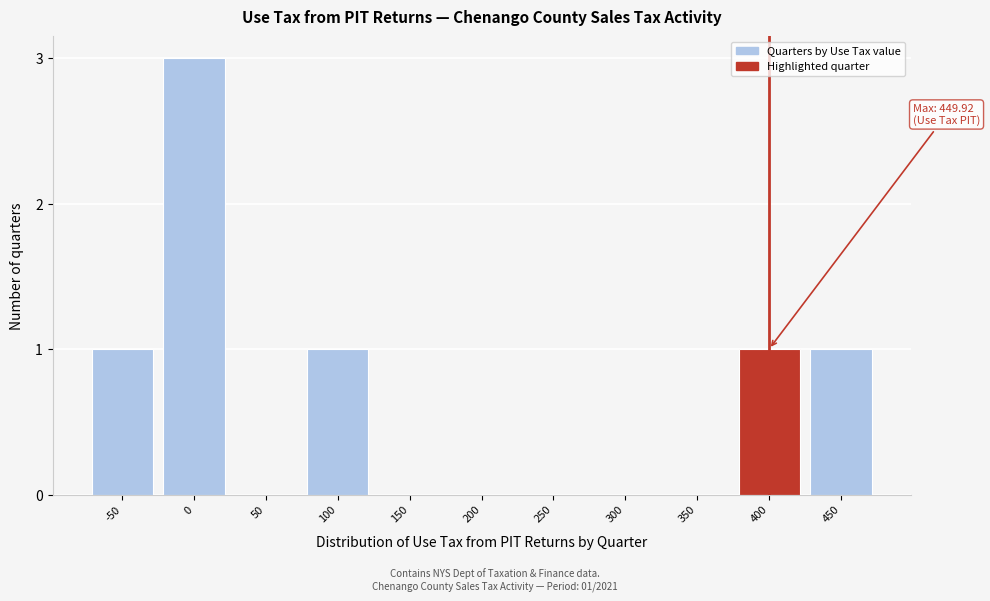

Reading right to left, extract all data points from this chart.

450=1	400=1	350=0	300=0	250=0	200=0	150=0	100=1	50=0	0=3	-50=1